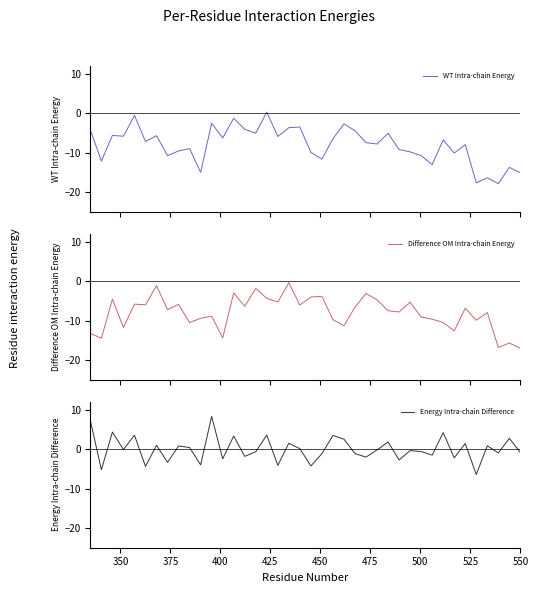

In Energy Intra-chain Difference, how many points are higher than both neighbors (excluding endpoints)?

15